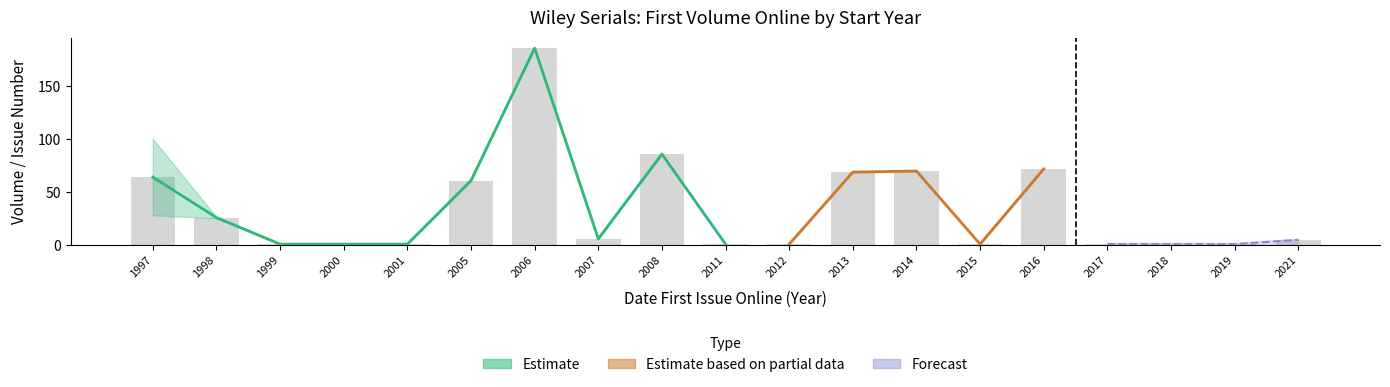

At which category is the sum across all series the highest?

2006